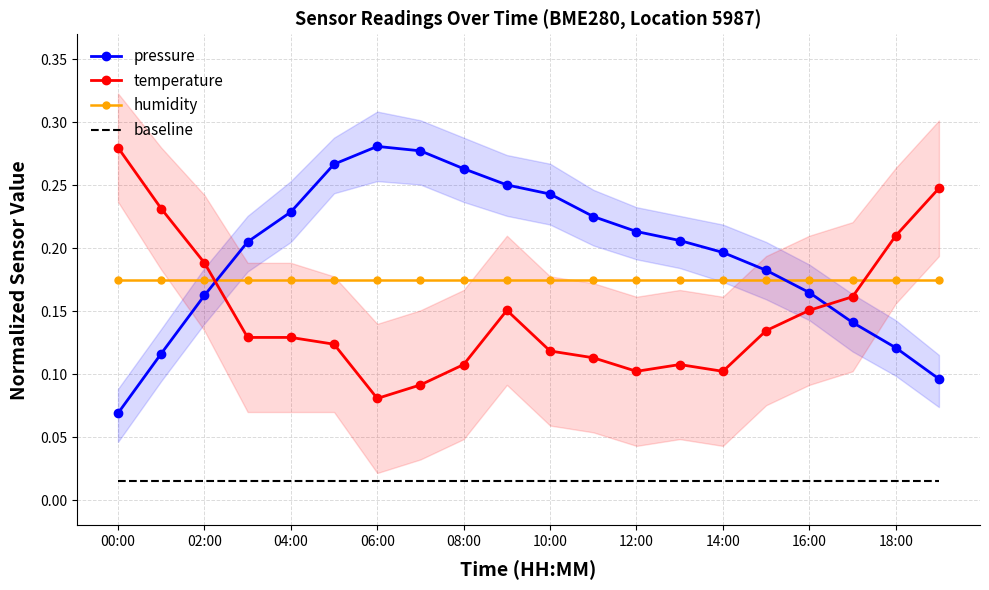

True or false: temperature and baseline cross at least once.

False